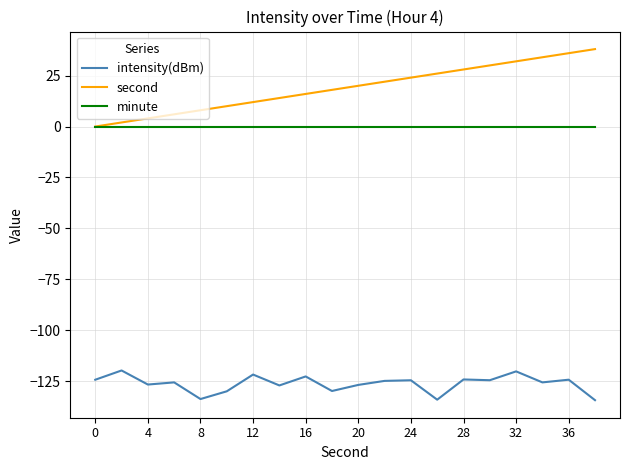

List the series in order of their peak value, highest first.

second, minute, intensity(dBm)